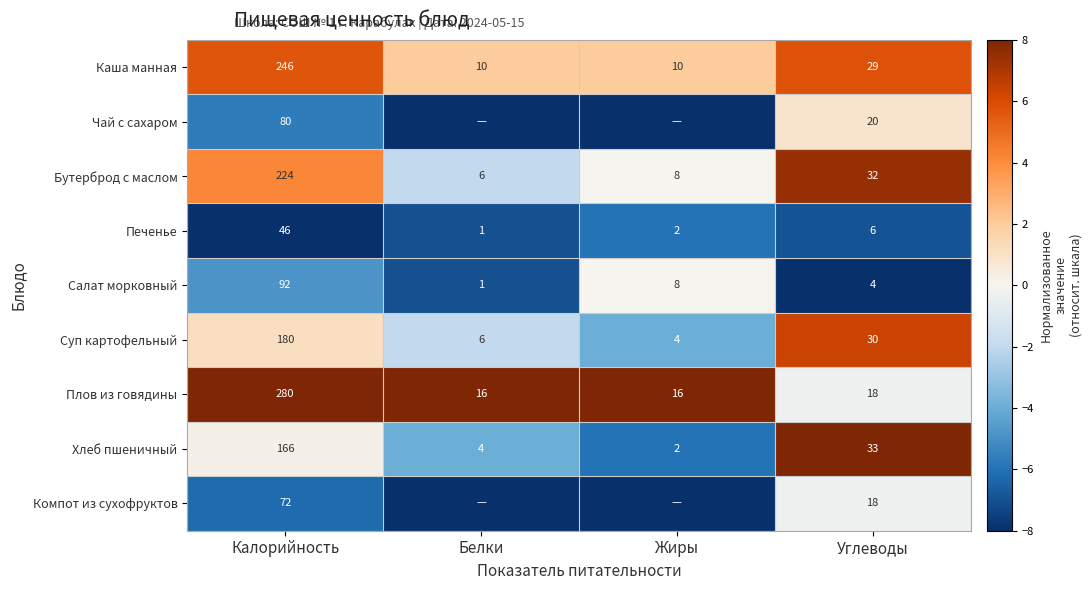

The value of Хлеб пшеничный at Углеводы is 33. True or false?

True